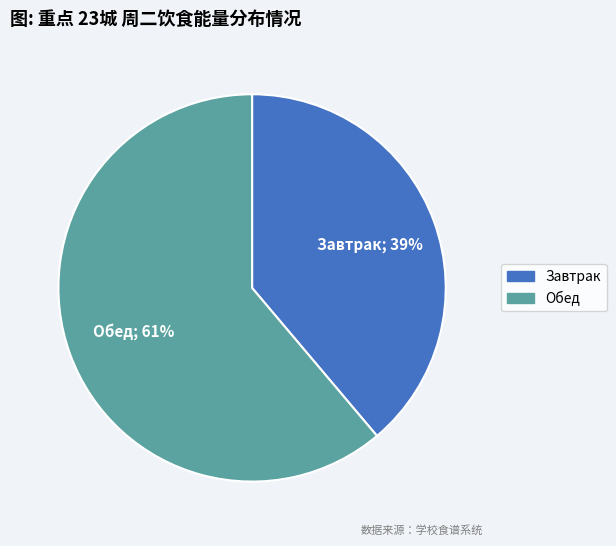

Count the number of slices in the pie.

2